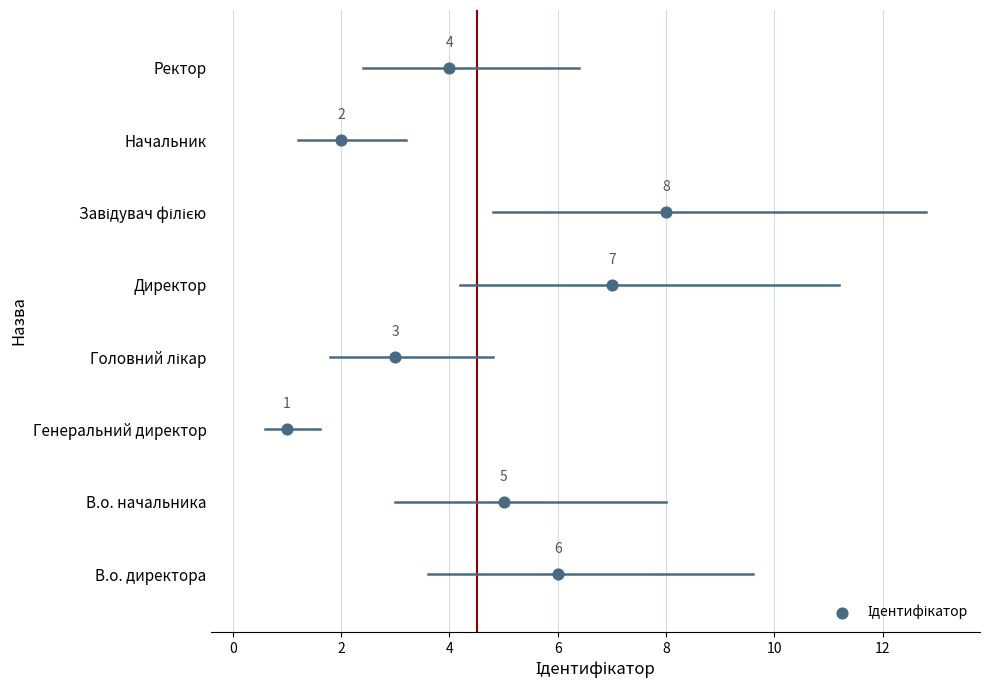

What is the change in value from В.о. директора to Завідувач філією?

+2